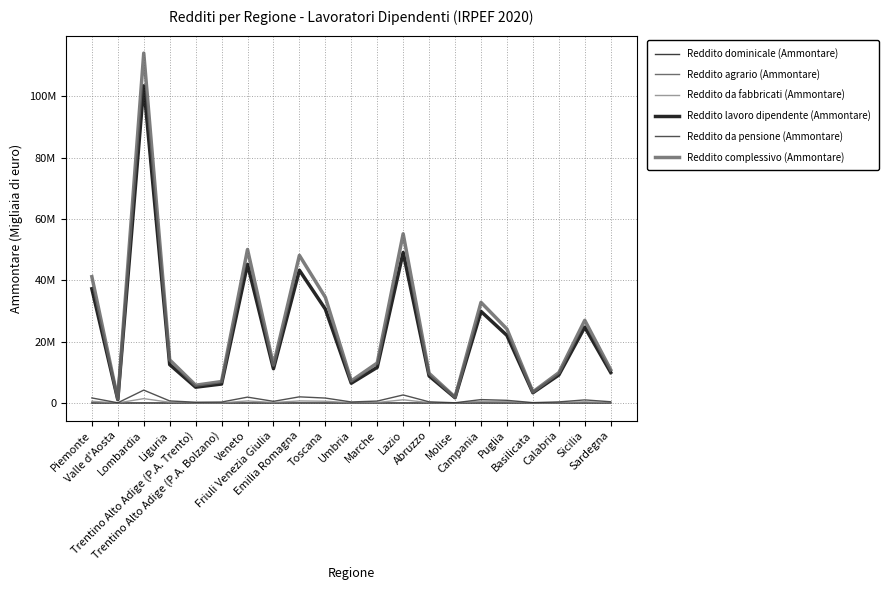

At which label does Reddito lavoro dipendente (Ammontare) reach its peak?

Lombardia